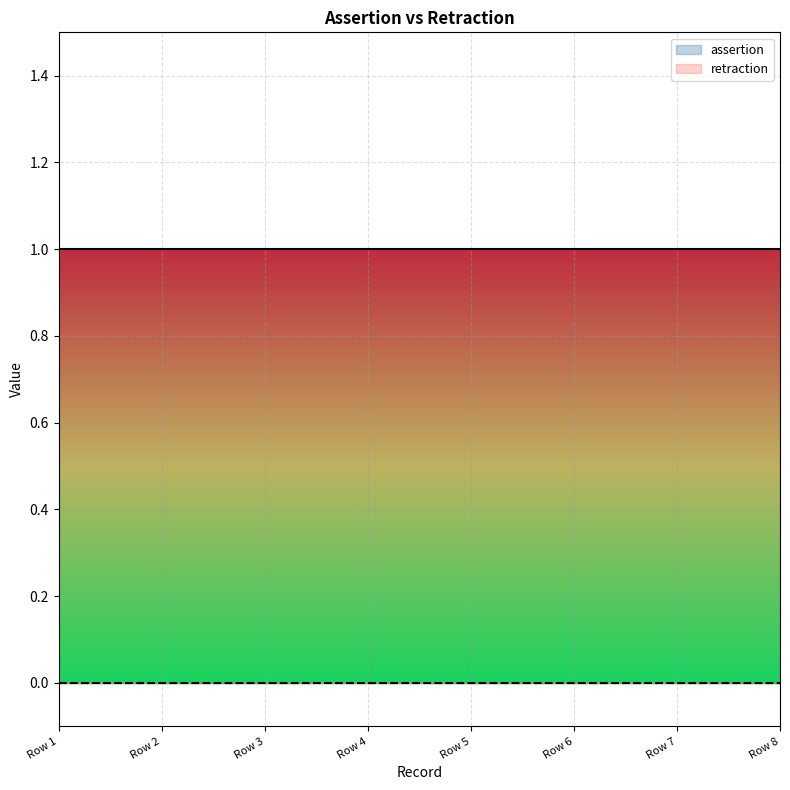

Which series has the largest total across all categories?

assertion